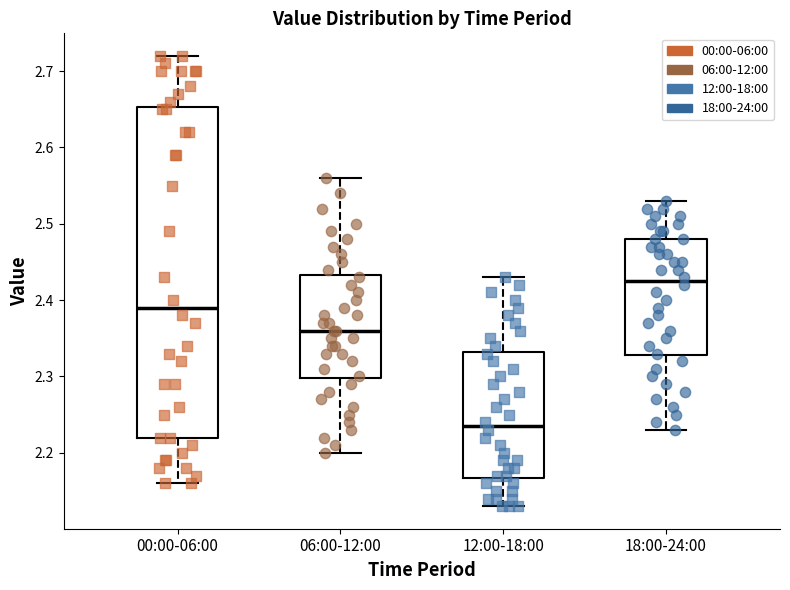

Which box's median line is the highest?

18:00-24:00